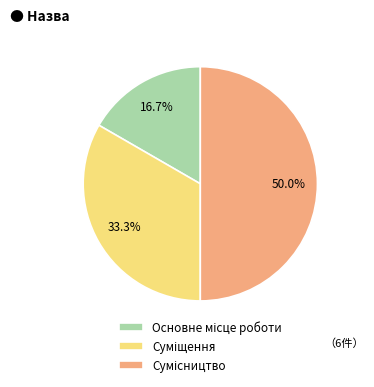

What is the ratio of the value at Сумісництво to the value at Суміщення?

1.5